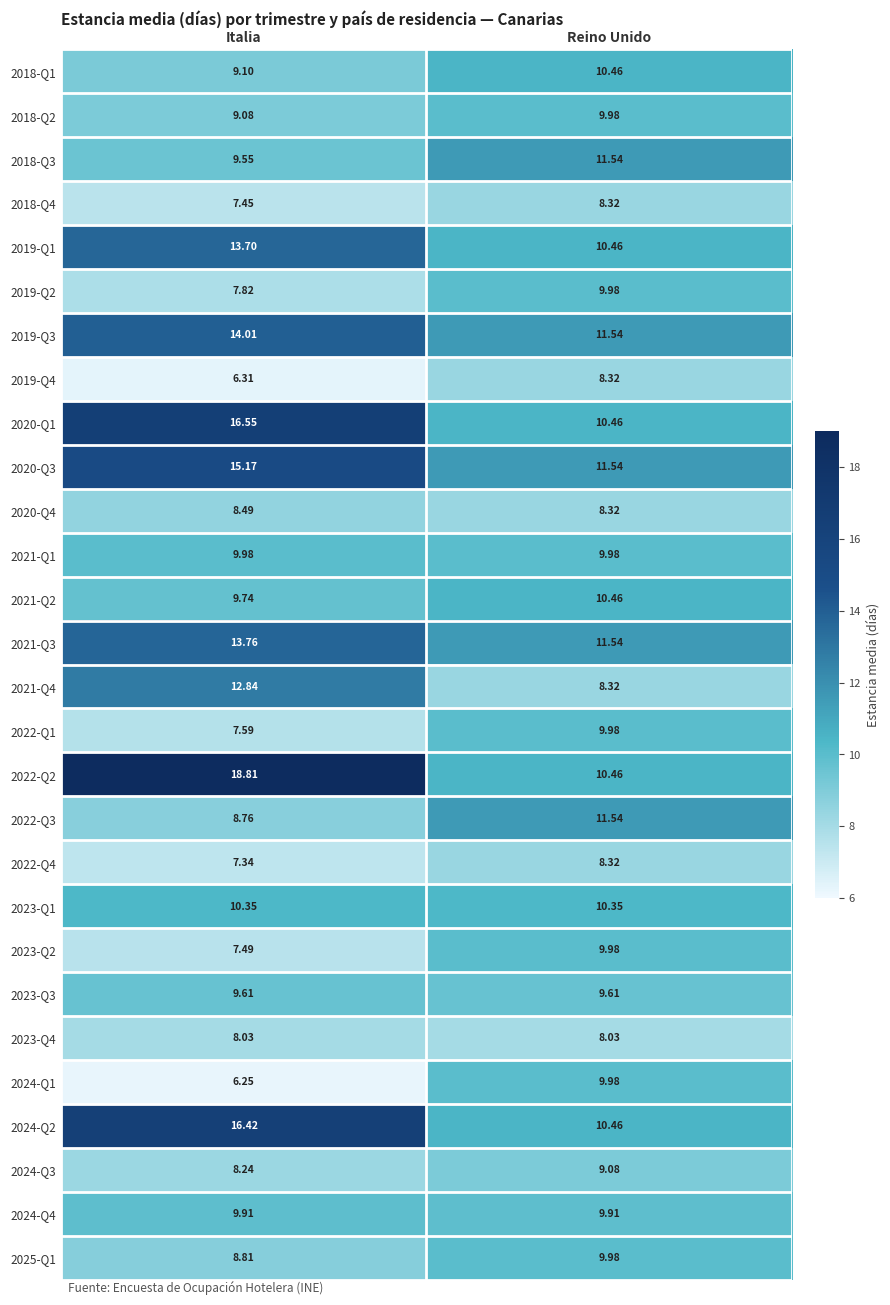

At which category does the chart reach its minimum across all series?

Italia